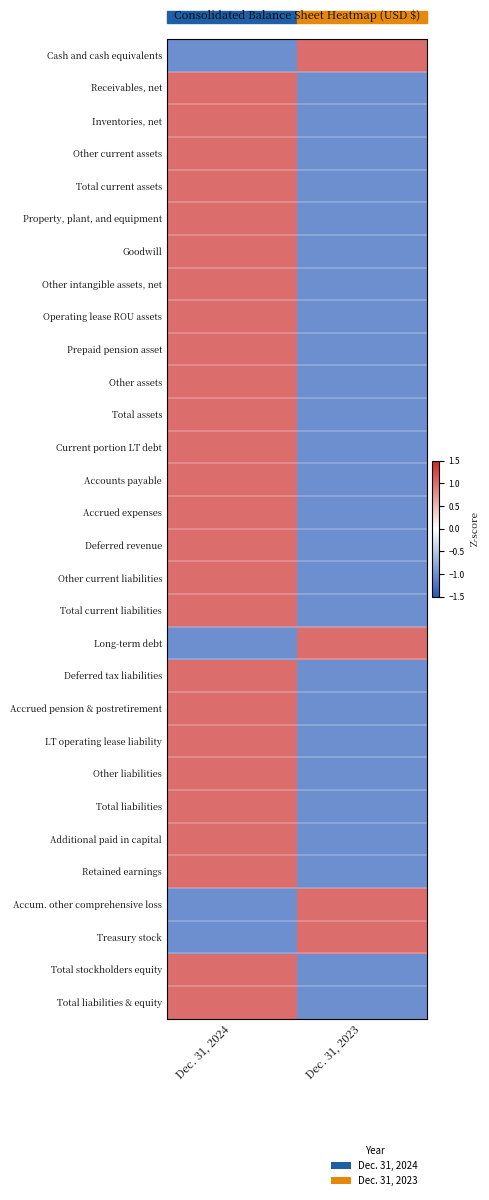

What is the maximum value shown in the chart?

1